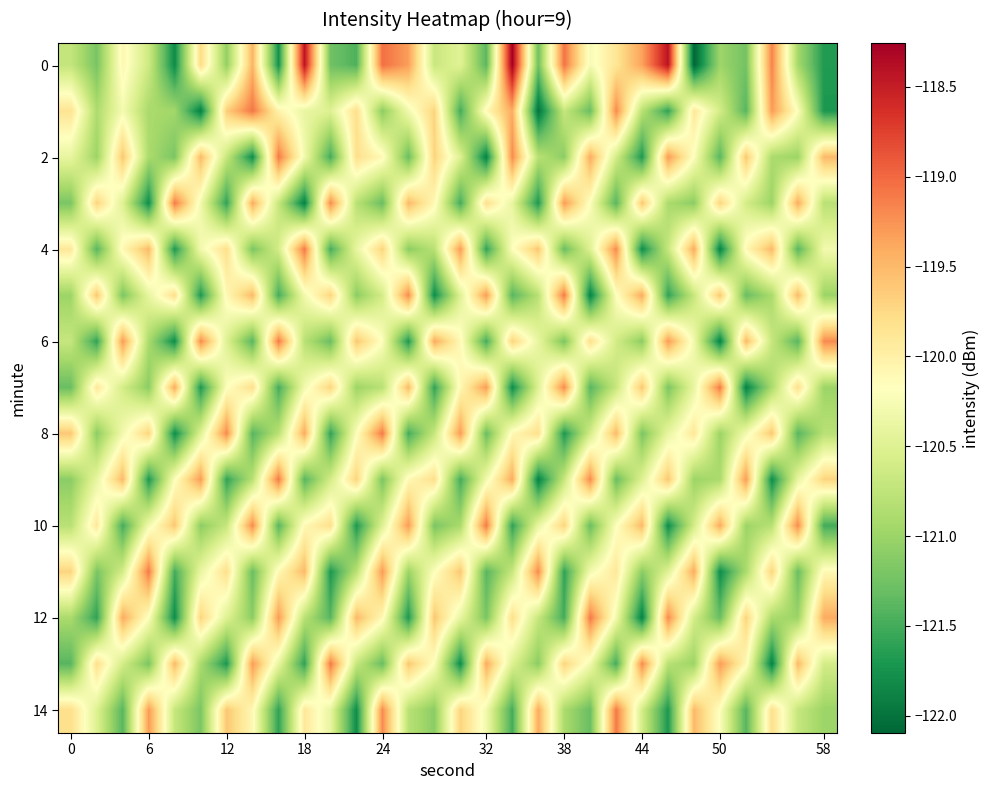

At which category is the sum across all series the highest?

24